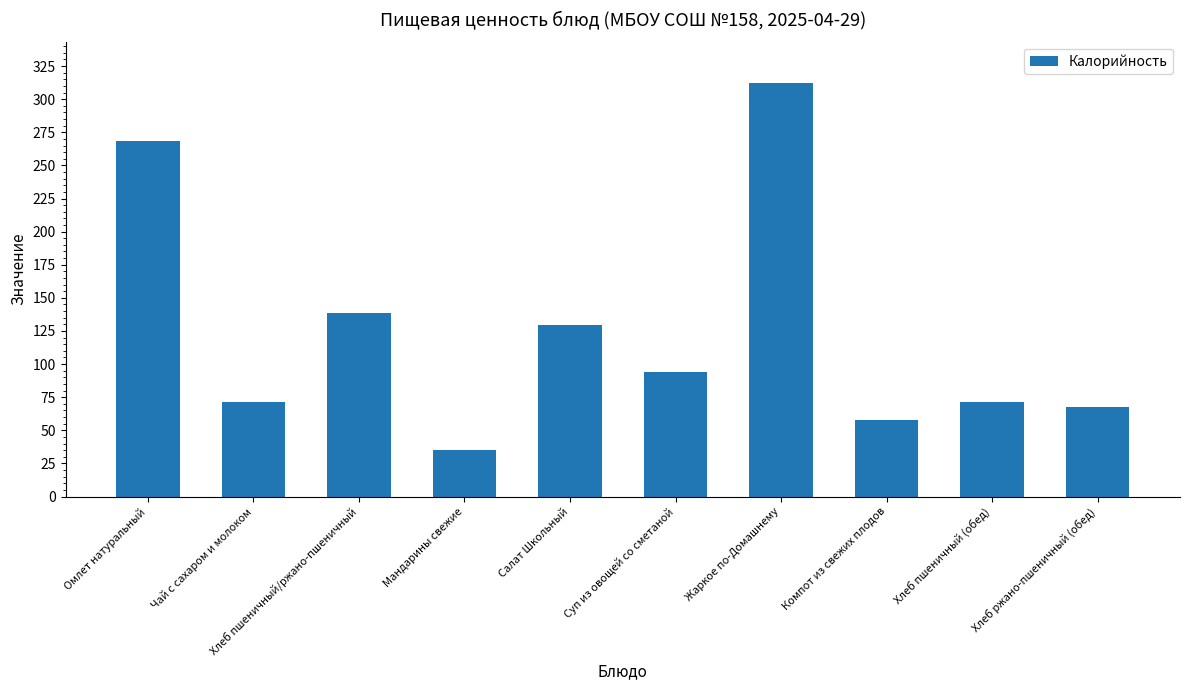

What position from the left is Хлеб ржано-пшеничный (обед)?

10